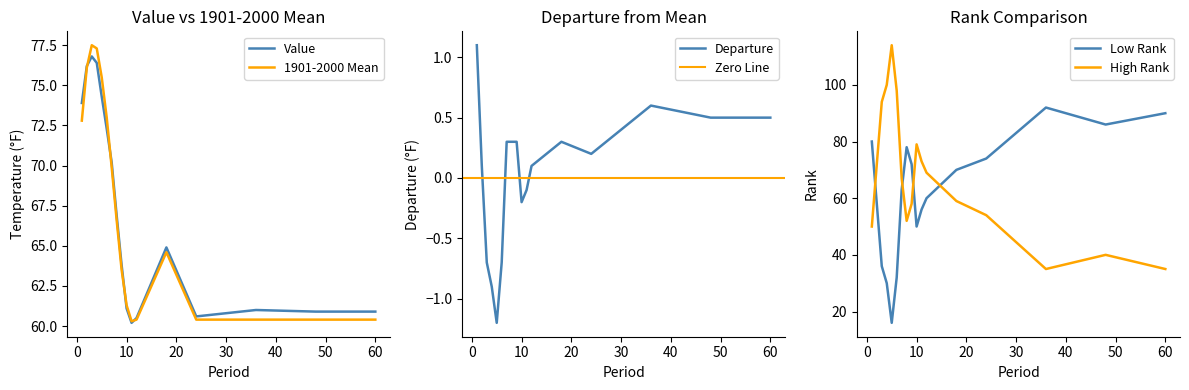

What is the difference between the maximum and second lowest values in the 1901-2000 Mean series?

17.1